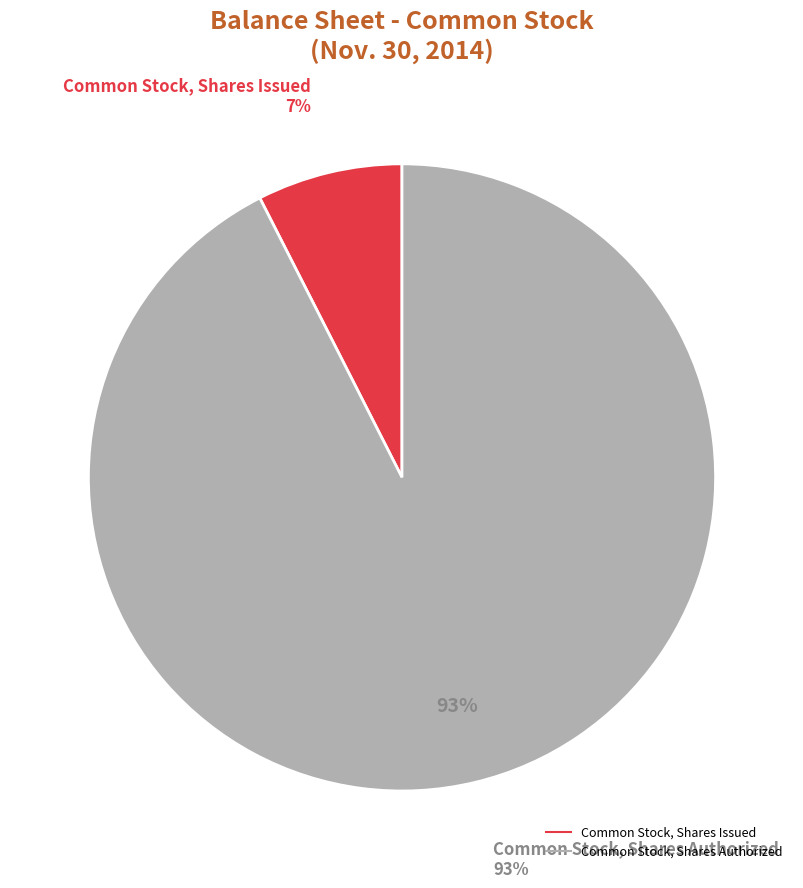

Which category has the smallest portion of the pie?

Common Stock, Shares Issued